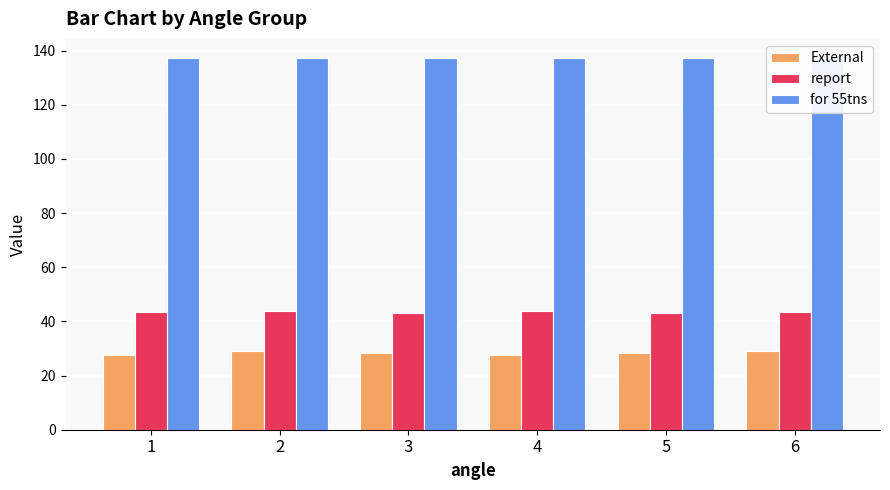

What is the value of the External bar at the 2nd from the left?

29.2